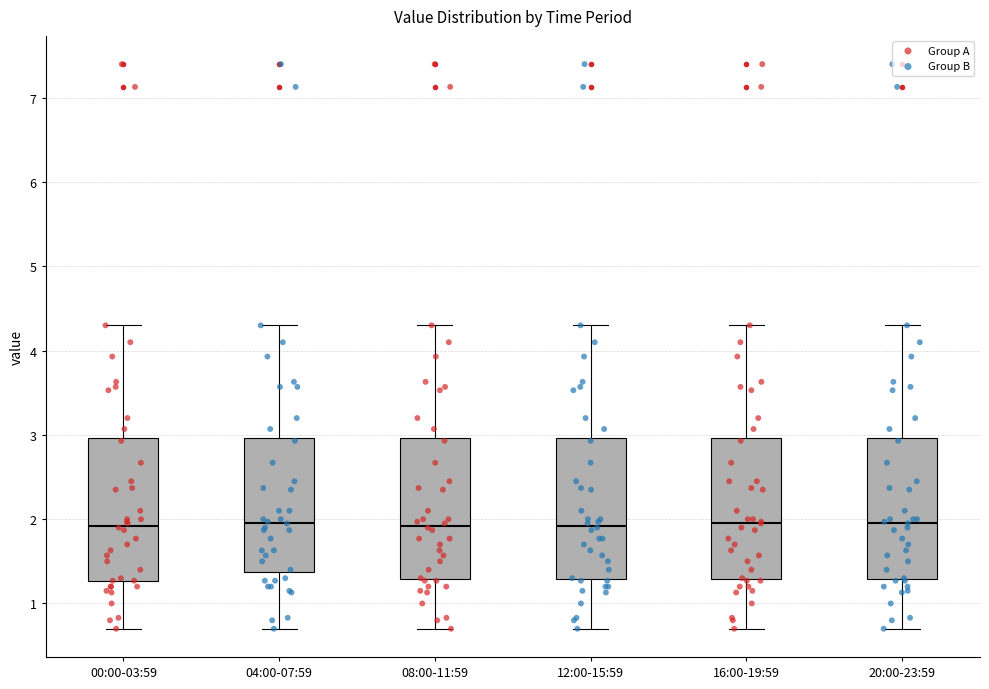

Reading left to right, read every box against the y-axis: the position of its median line, the range the box covers, and the ends of its whiskers. The values are not printed on the chart, so give them approximately, as read against the axis.

00:00-03:59: median 1.9, box 1.3 to 3.0, whiskers 0.7 to 4.3
04:00-07:59: median 2.0, box 1.4 to 3.0, whiskers 0.7 to 4.3
08:00-11:59: median 1.9, box 1.3 to 3.0, whiskers 0.7 to 4.3
12:00-15:59: median 1.9, box 1.3 to 3.0, whiskers 0.7 to 4.3
16:00-19:59: median 2.0, box 1.3 to 3.0, whiskers 0.7 to 4.3
20:00-23:59: median 2.0, box 1.3 to 3.0, whiskers 0.7 to 4.3